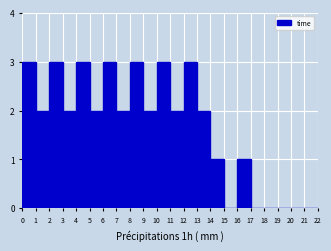

Reading left to right, transcribe this chart: for each bar, give the range it covers on the x-axis and its height. The values are not printed on the chart, so give them approximately, as read against the axis.

0 to 1: 3
1 to 2: 2
2 to 3: 3
3 to 4: 2
4 to 5: 3
5 to 6: 2
6 to 7: 3
7 to 8: 2
8 to 9: 3
9 to 10: 2
10 to 11: 3
11 to 12: 2
12 to 13: 3
13 to 14: 2
14 to 15: 1
15 to 16: 0
16 to 17: 1
17 to 18: 0
18 to 19: 0
19 to 20: 0
20 to 21: 0
21 to 22: 0